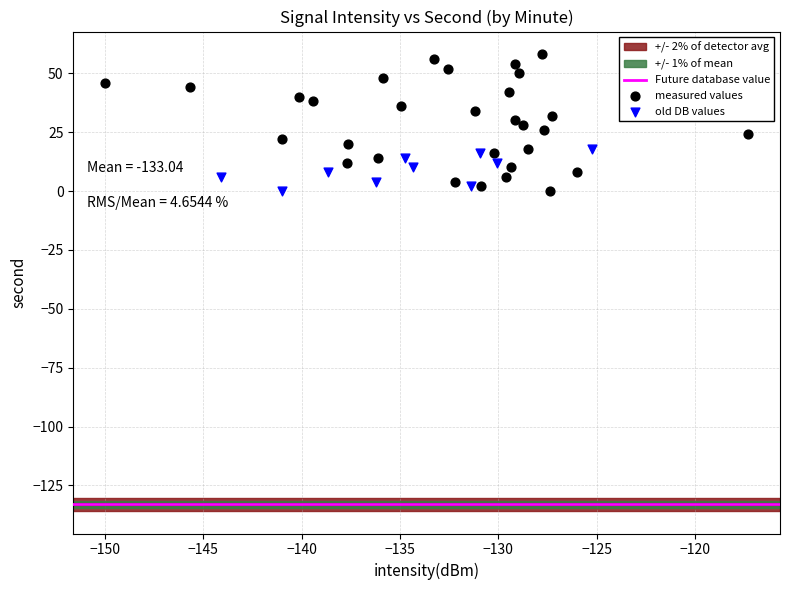

Which series reaches the maximum Y coordinate?

measured values